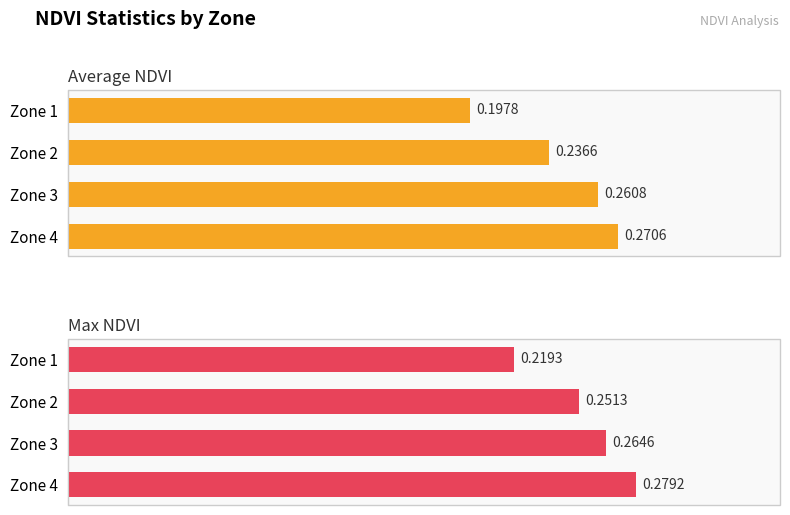

What is the maximum value for Average NDVI?

0.3